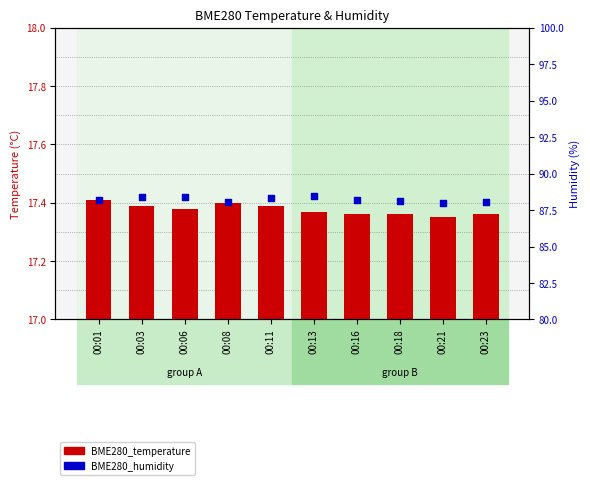

Is the value of BME280_temperature at 00:16 greater than the value of BME280_humidity at 00:06?

No